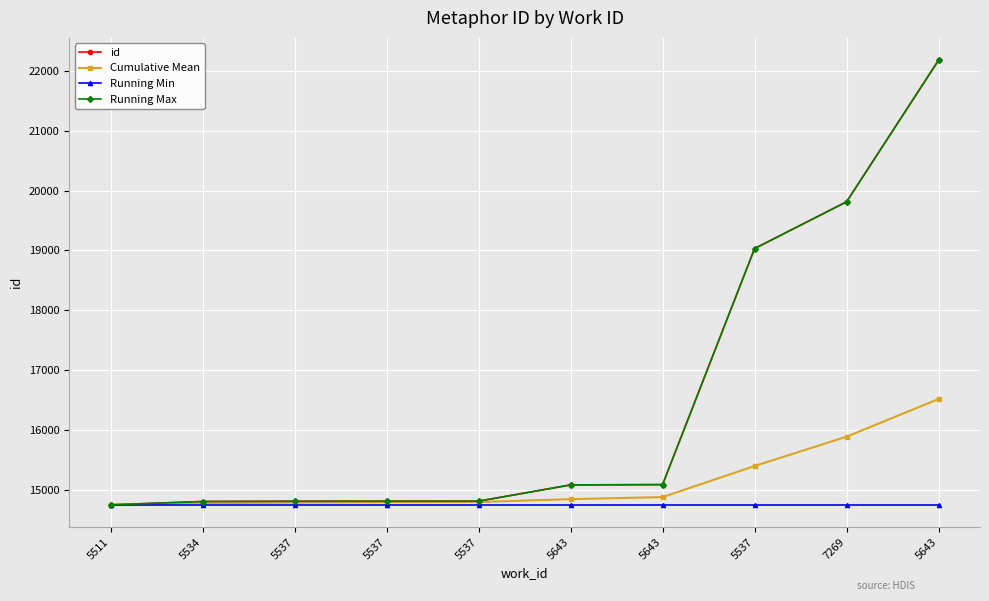

Which category has the highest value in the id series?

5643